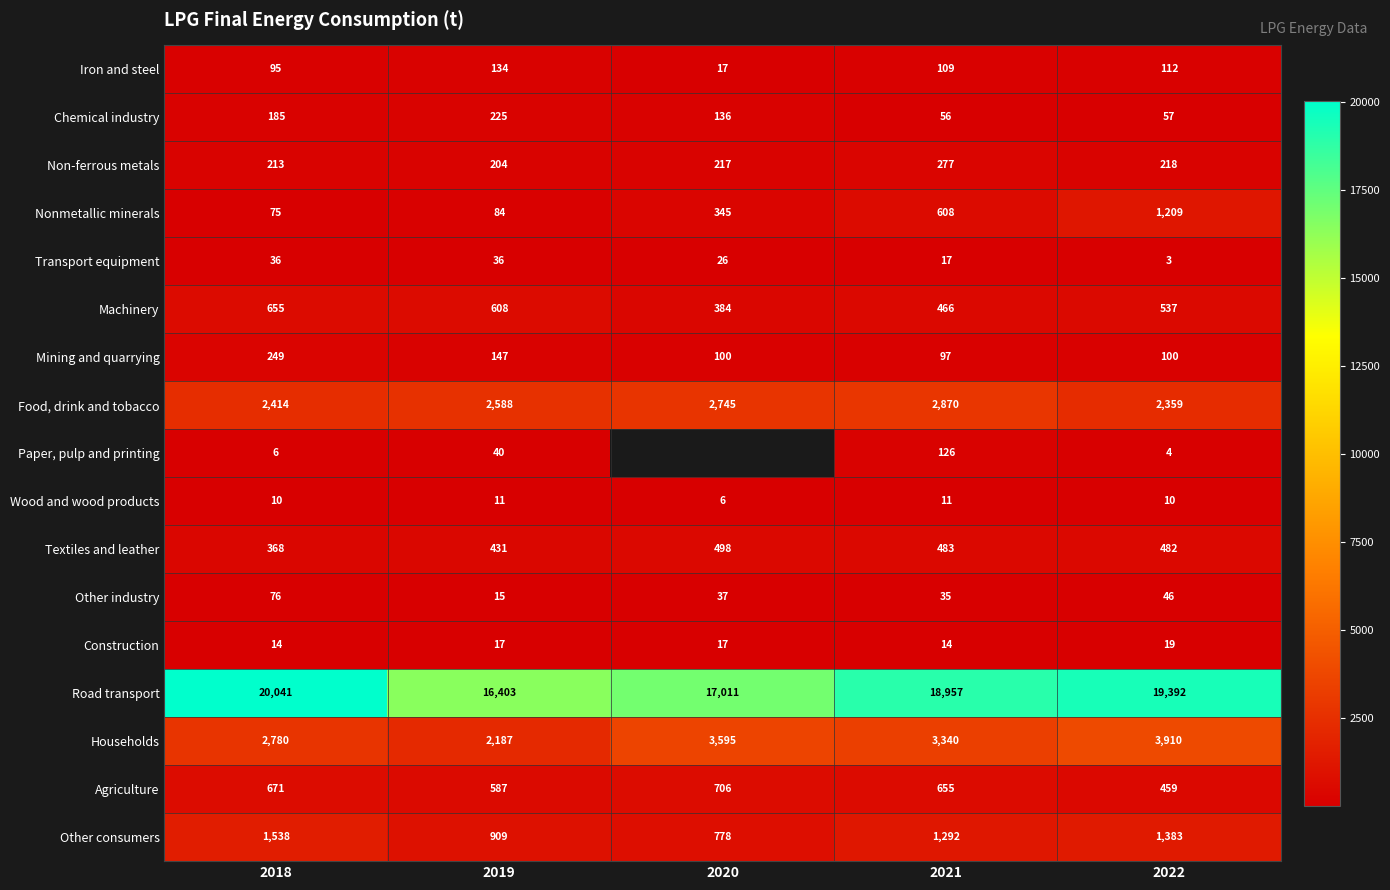

At which label does Other consumers reach its minimum?

2020